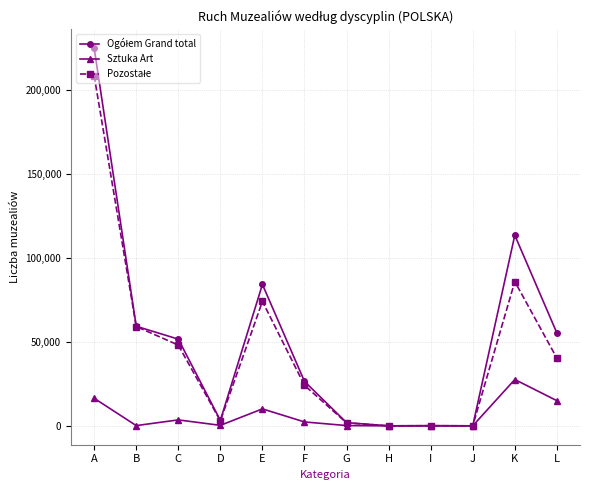

Which label corresponds to the largest value in the chart?

A